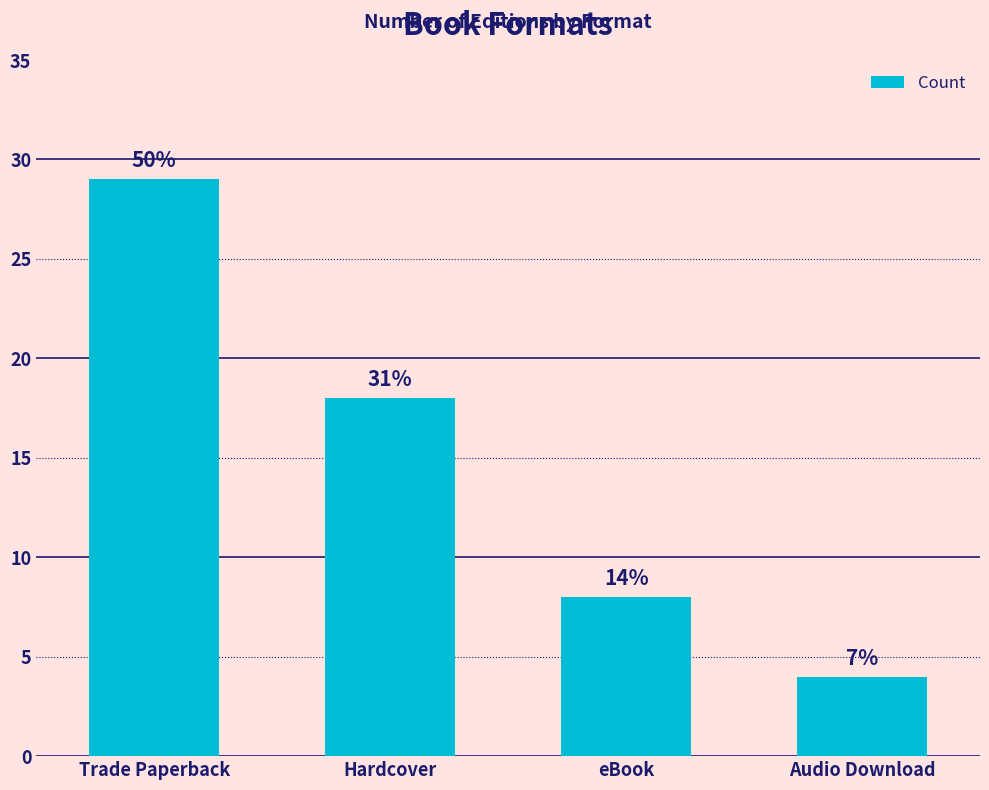

What is the sum of the values at Trade Paperback and Audio Download?

33